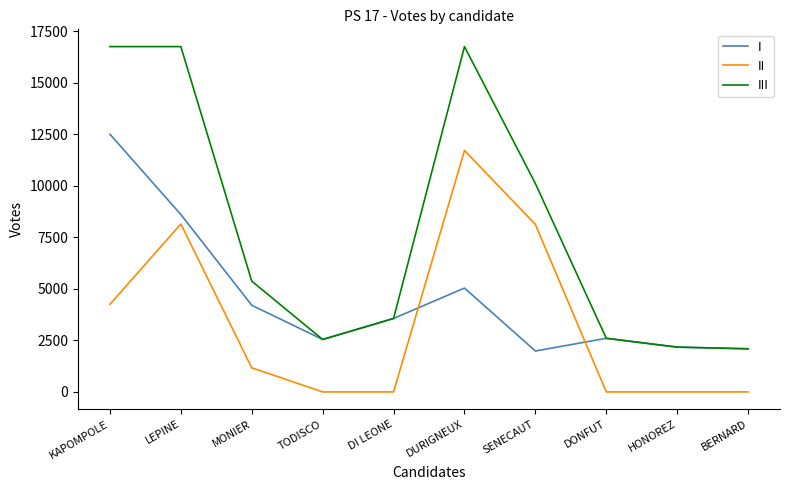

Which series has the largest total across all categories?

III